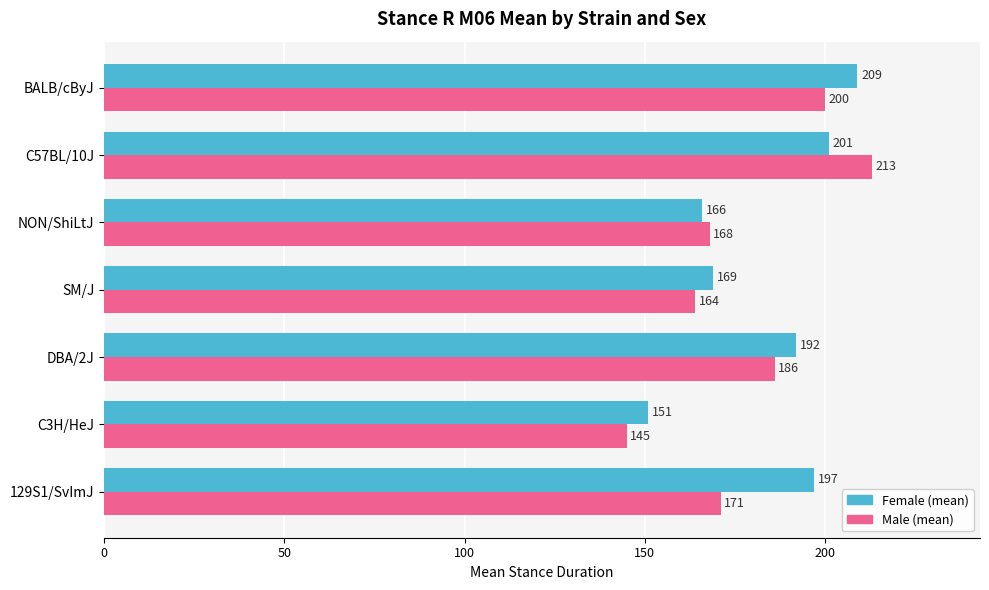

The value of Male (mean) at NON/ShiLtJ is 168. True or false?

True